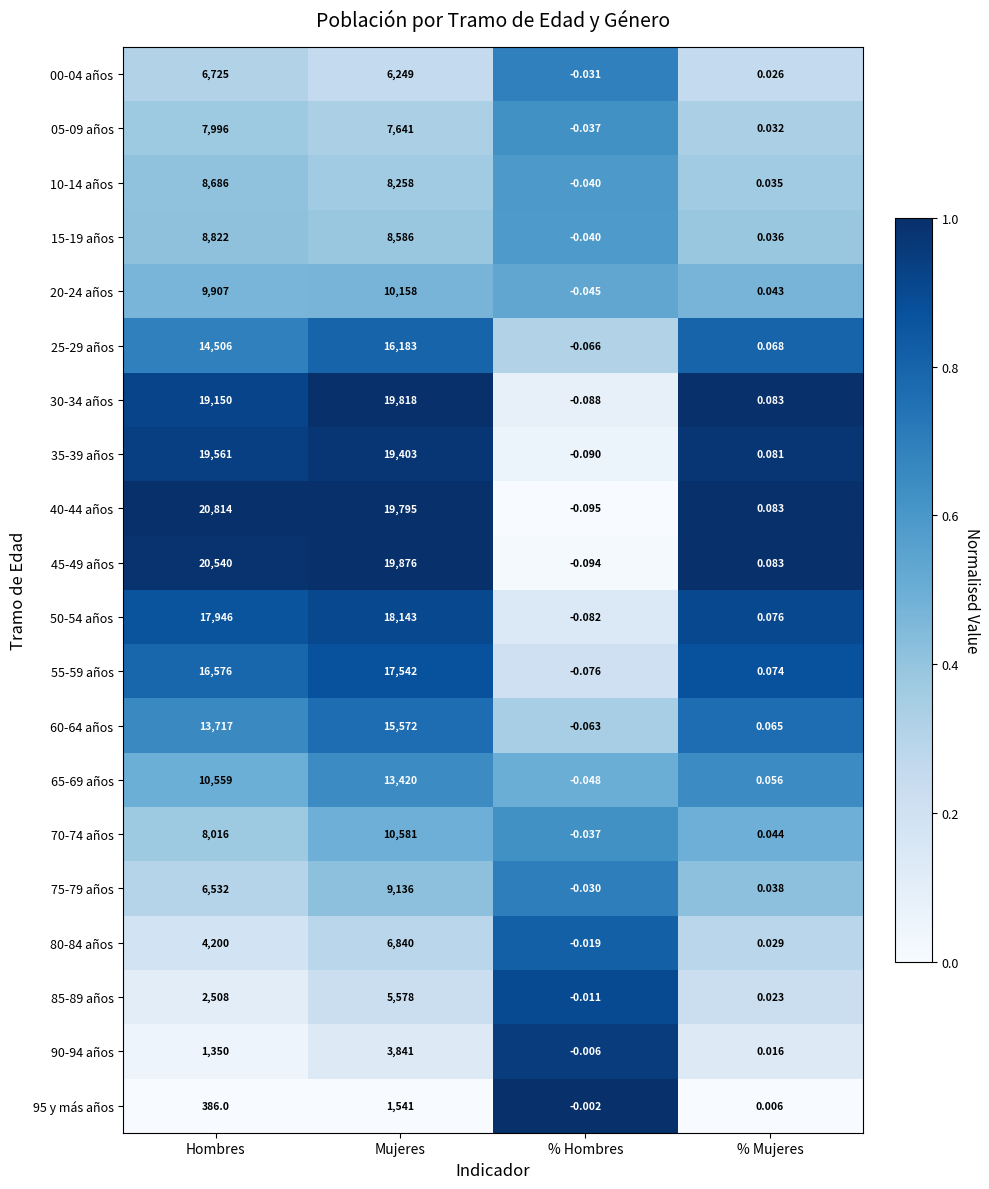

Where does the 10-14 años series first go above 8258?

Hombres